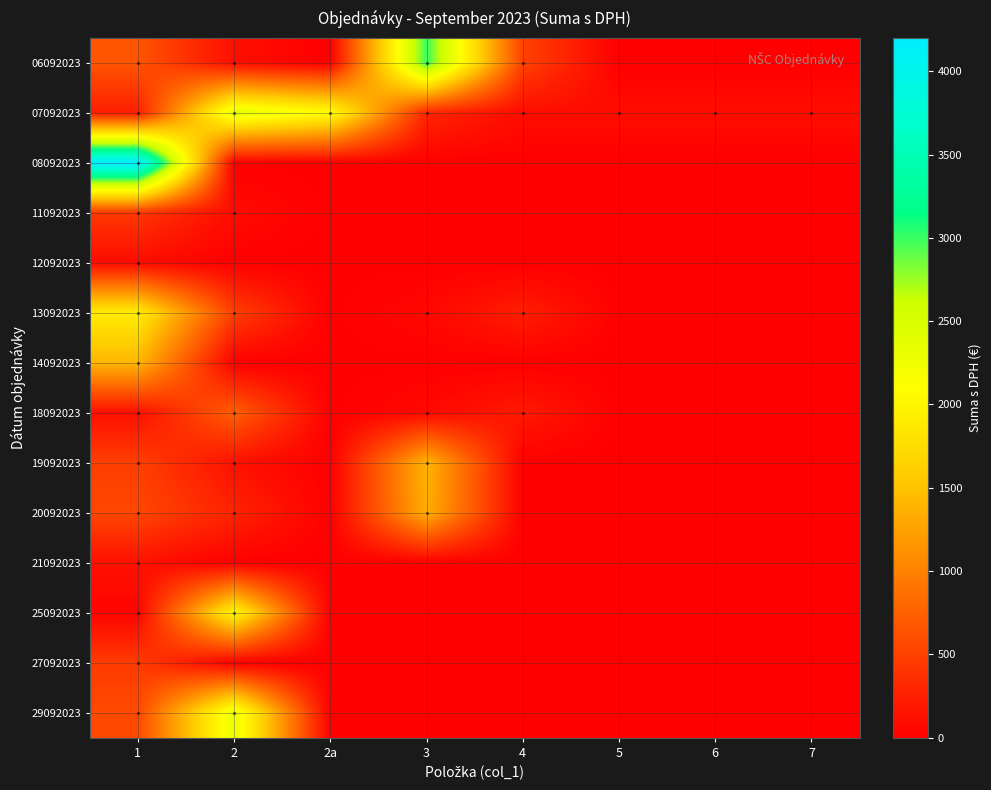

At how many categories does at least one series exceed 2728?

2